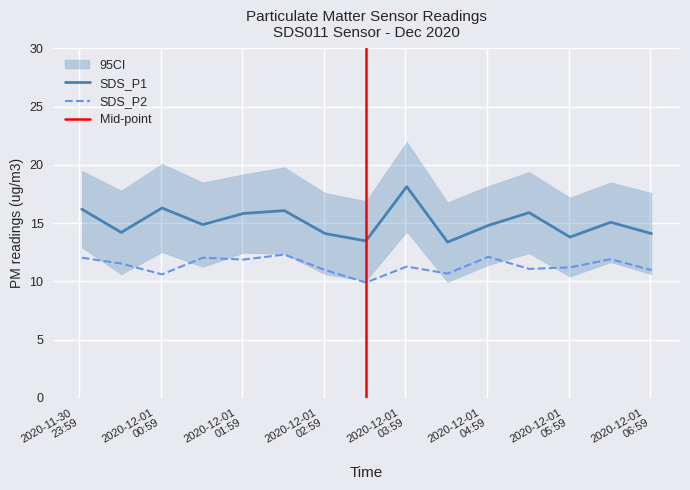

How many interior local valleys does the SDS_P1 series have?

5